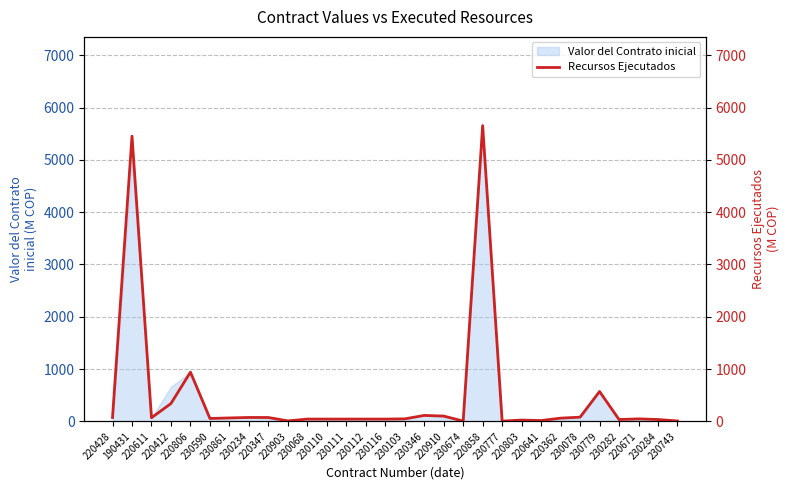

Rank the categories by value from highest to lowest.

220858, 190431, 220806, 230779, 220412, 230346, 220910, 230078, 230234, 220428, 220347, 220611, 230861, 220362, 230590, 230103, 220671, 230068, 230110, 230111, 230112, 230116, 230282, 230284, 220803, 220641, 220903, 230743, 230674, 230777